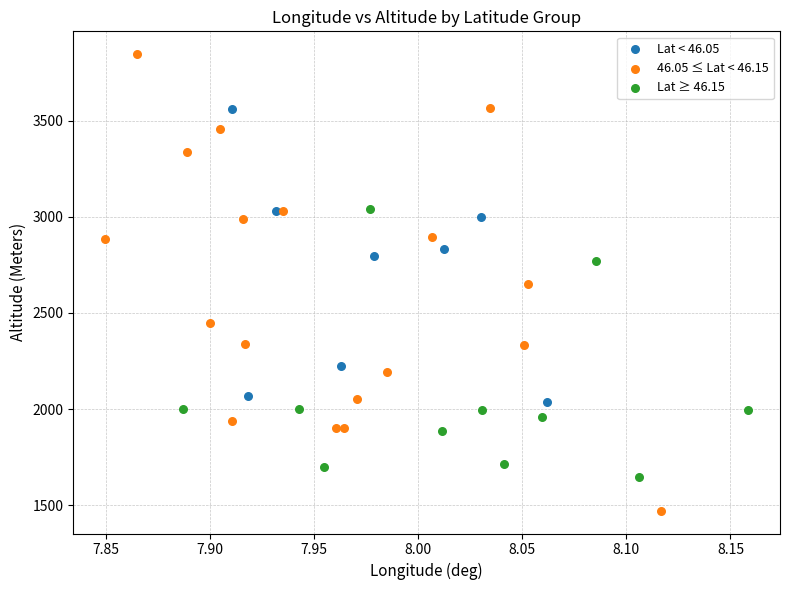

Which series reaches the maximum Y coordinate?

46.05 ≤ Lat < 46.15